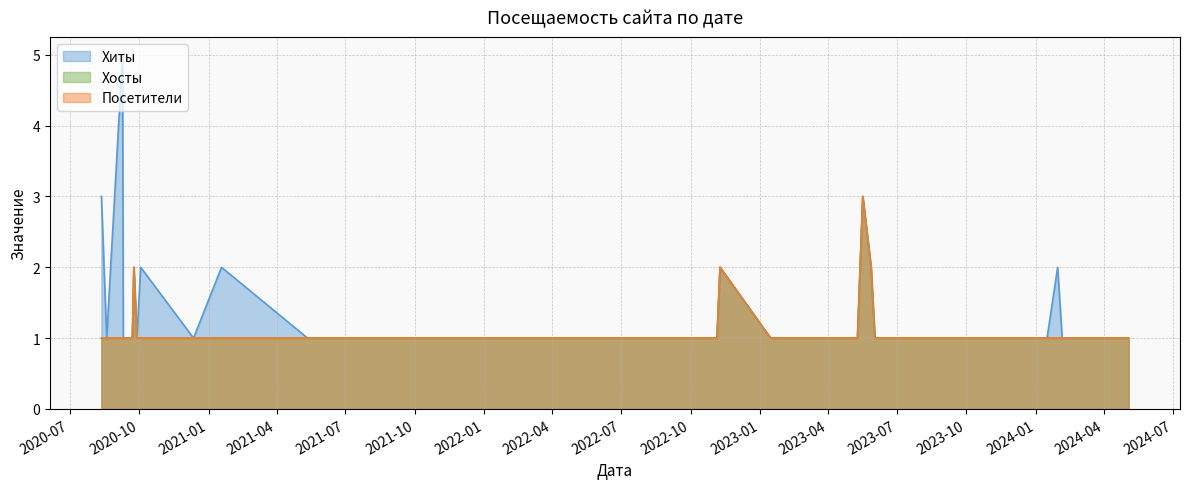

The value of Хиты at 2023-05-10 is 1. True or false?

True